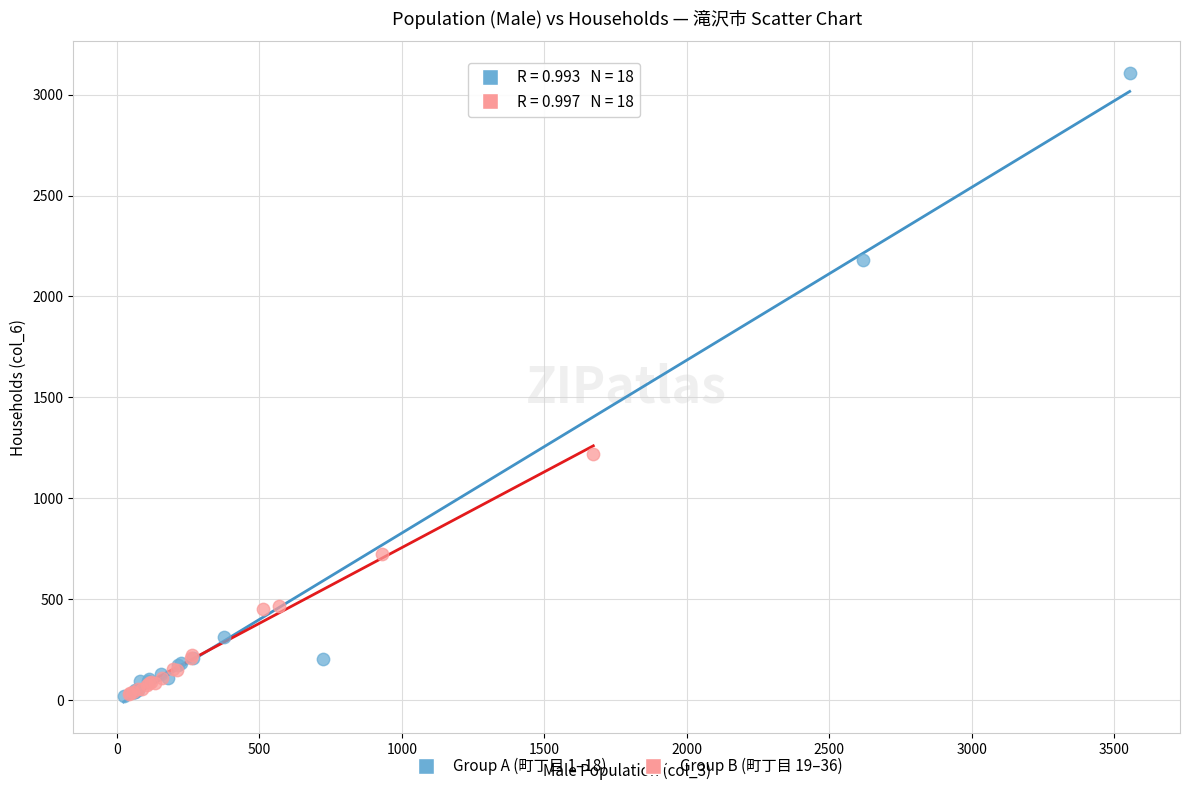

What are all the series names shown in the legend?

Group A (町丁目 1–18), Group B (町丁目 19–36)